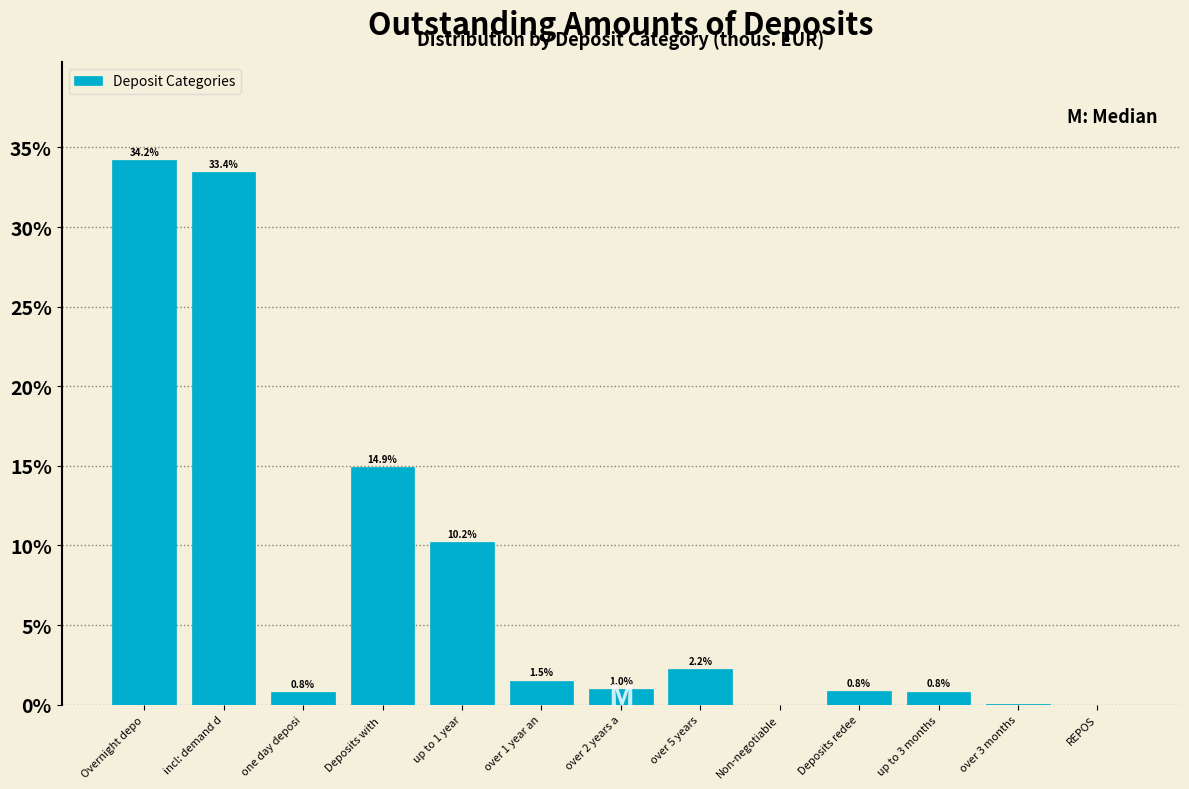

The value at over 5 years is 2.2. True or false?

True